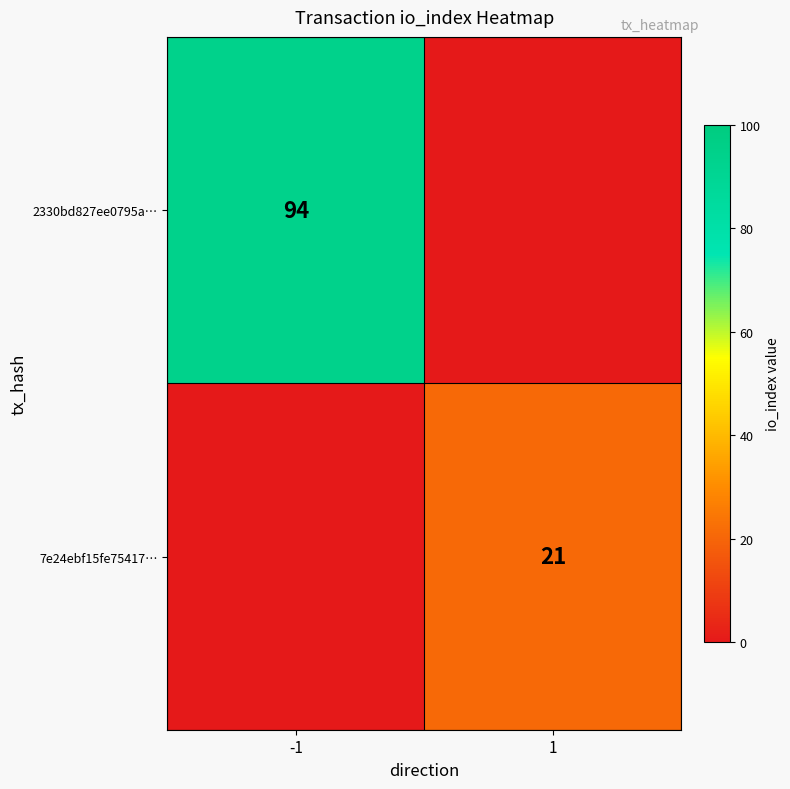

The 7e24ebf15fe75417… series shows 21 at 1. True or false?

True